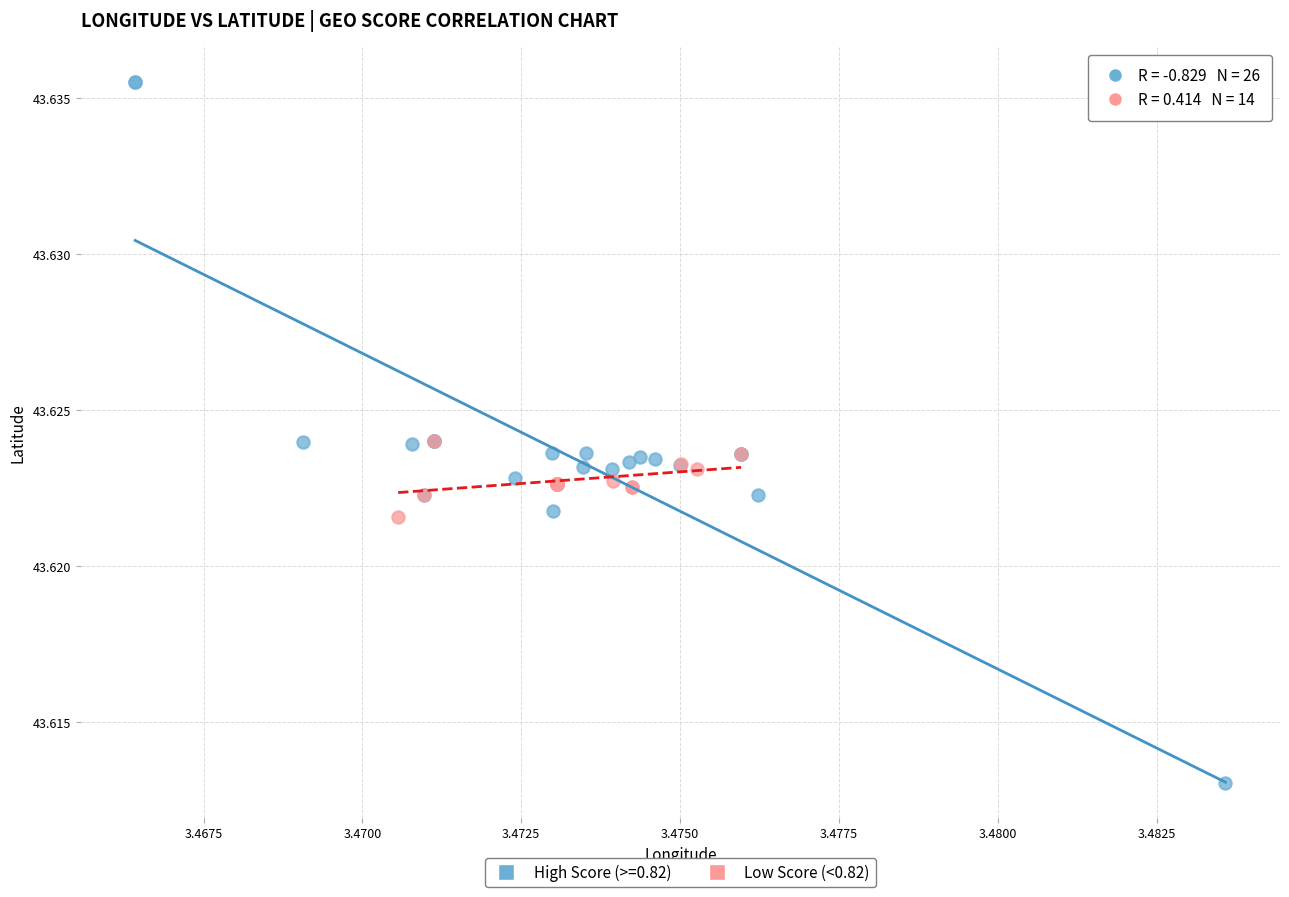

Which series has the largest Y range (max minus min)?

High Score (>=0.82)